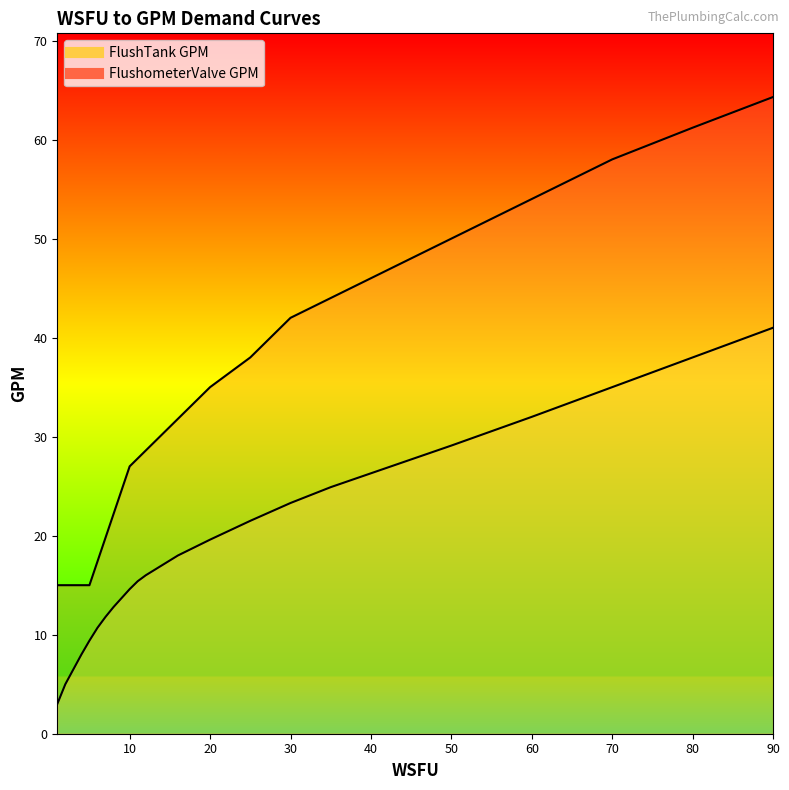

Which series changed the most between 18 and 80?

FlushometerValve GPM